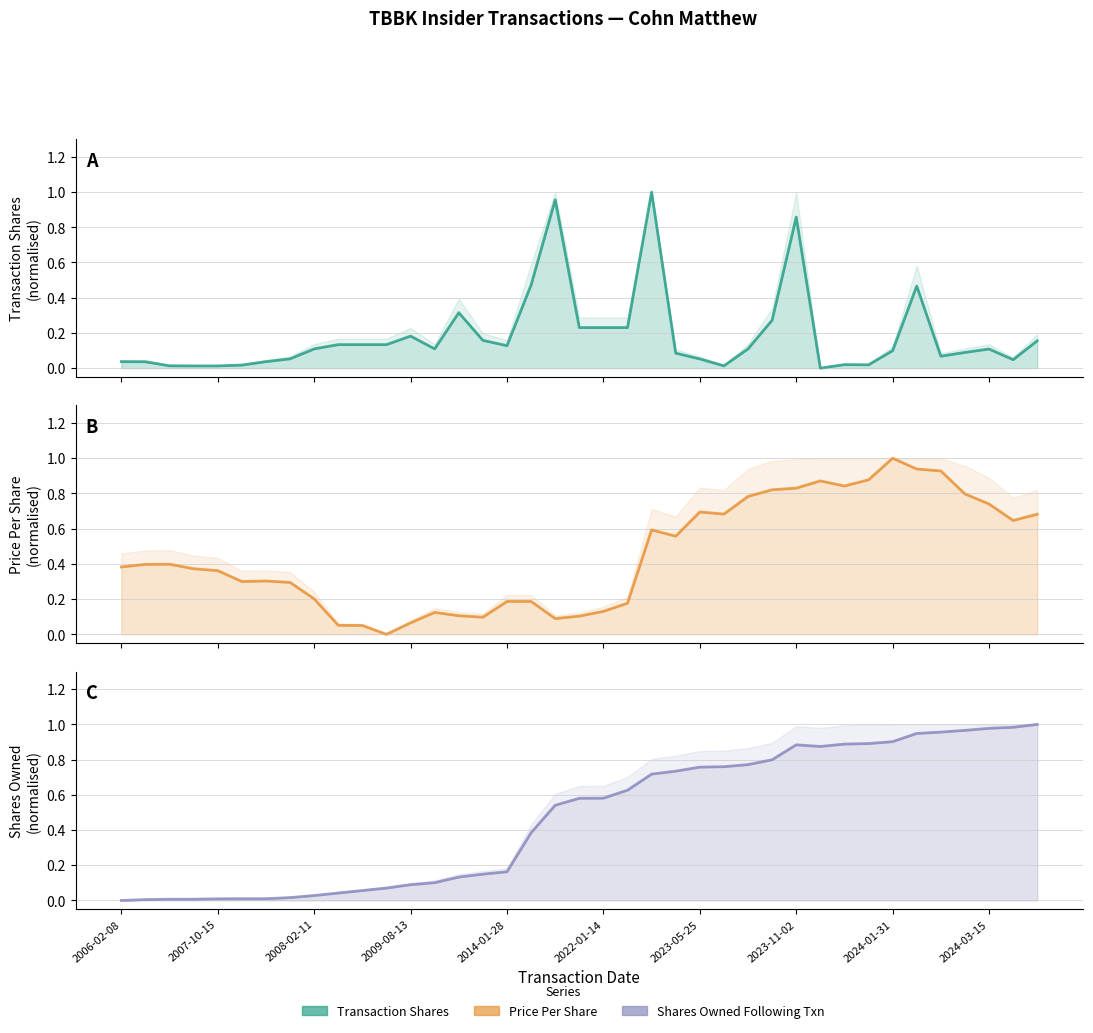

What is the total value across all series at 38?

1.8